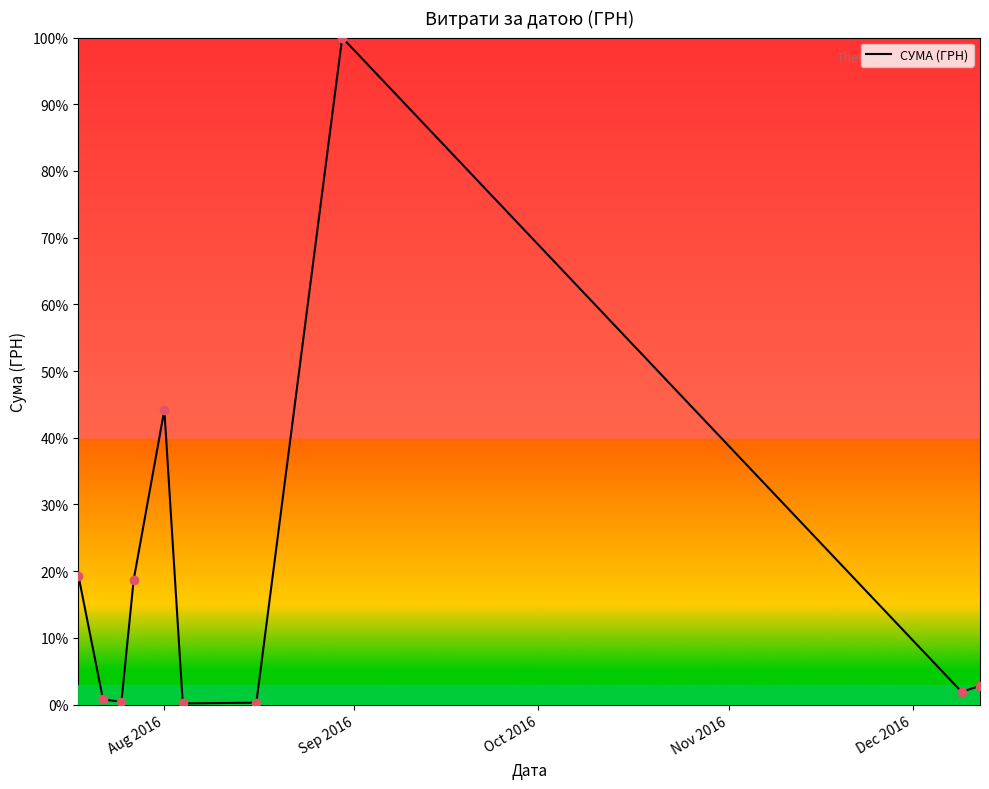

What is the maximum value shown in the chart?

100.0